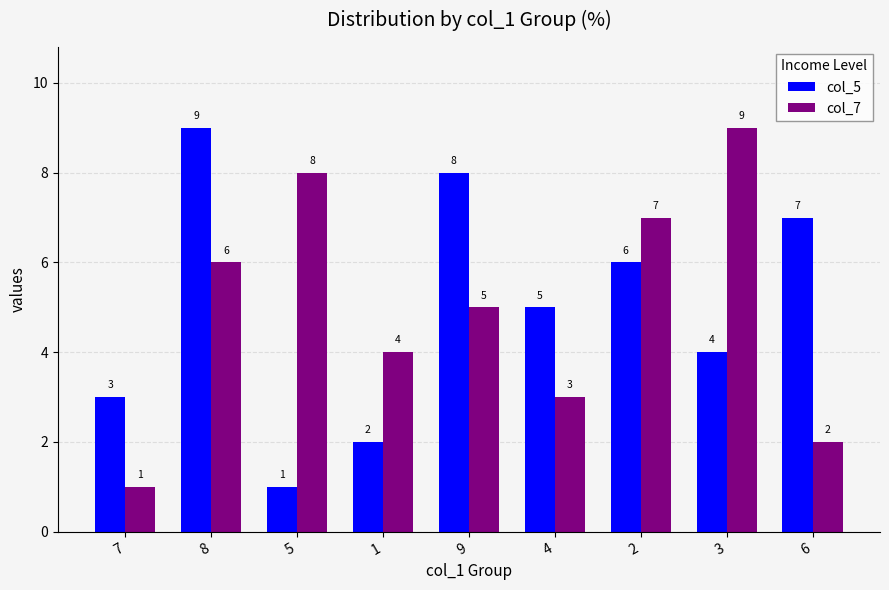

What is the difference between the maximum and minimum values in the col_5 series?

8